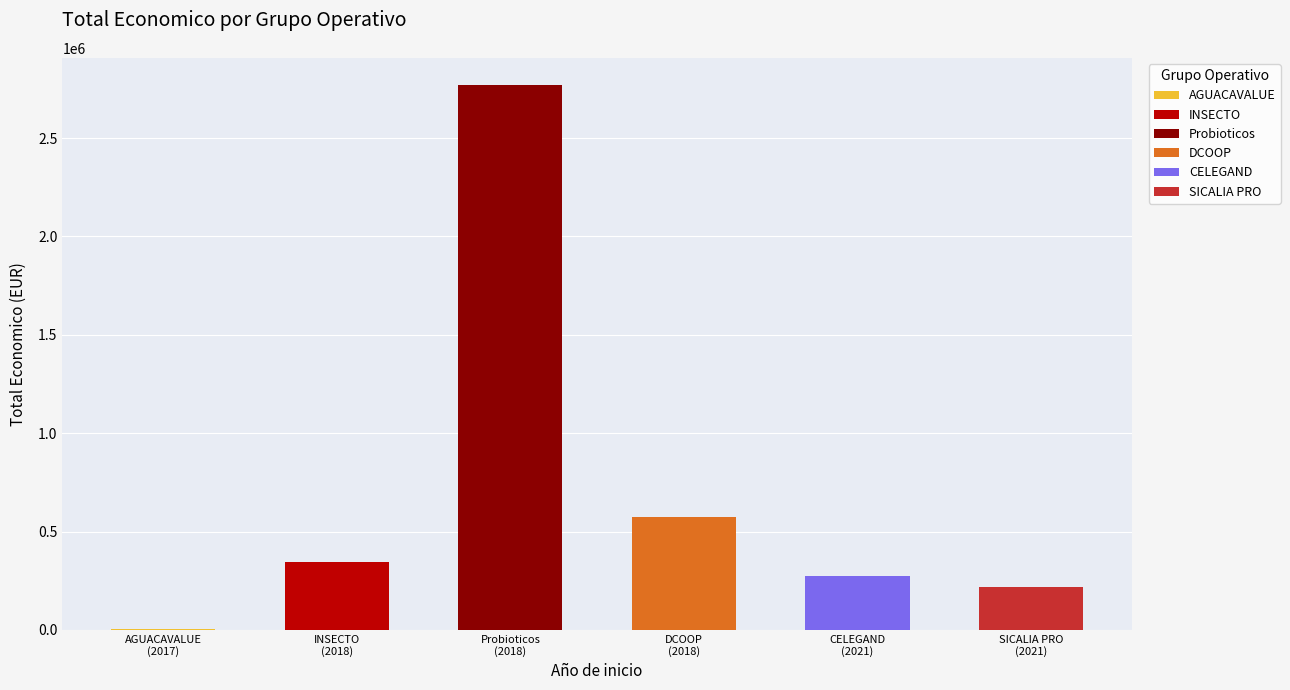

True or false: the data shows 573623 at 2018.

True